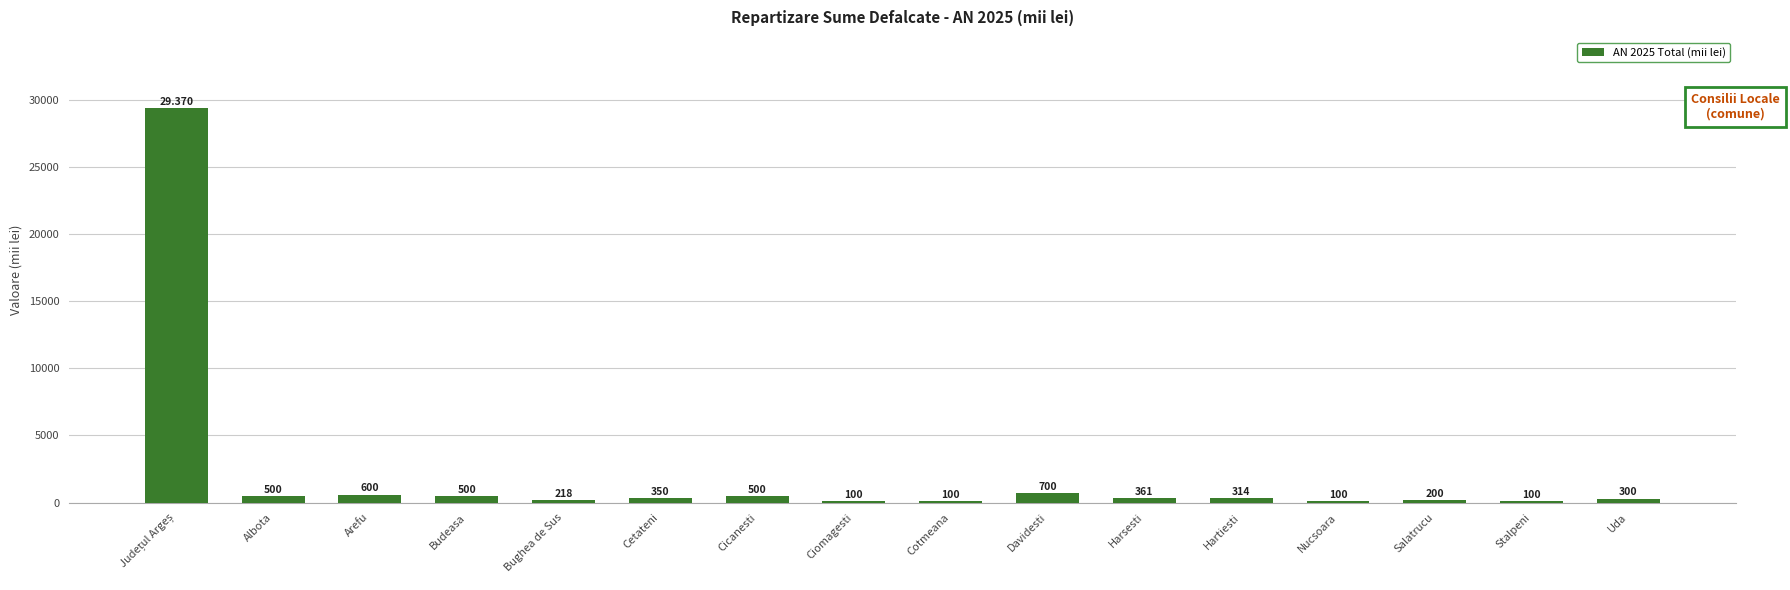

At which label is the value closest to 14735?

Davidesti